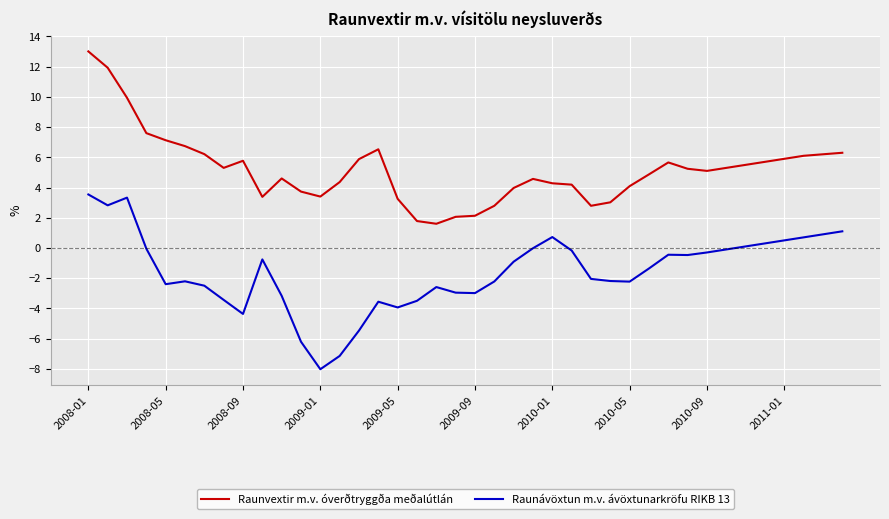

What is the greatest value displayed?

13.0